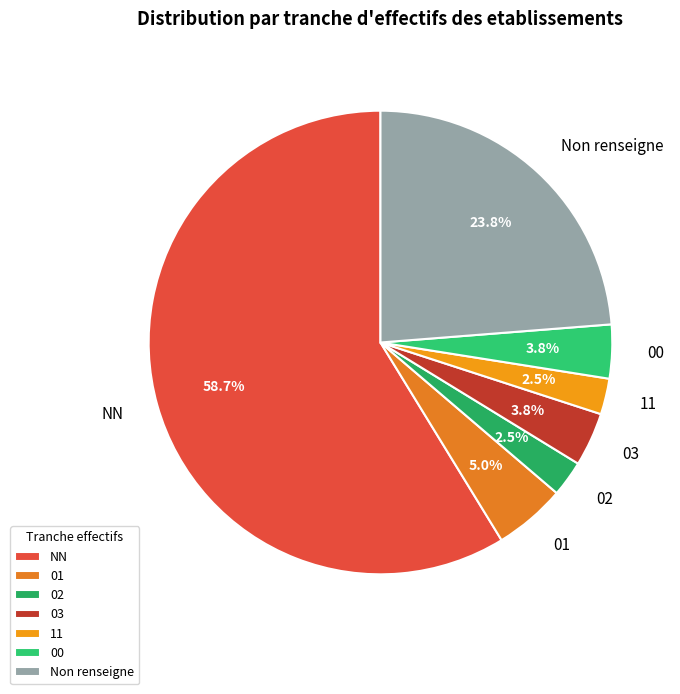

Which category accounts for the majority?

NN